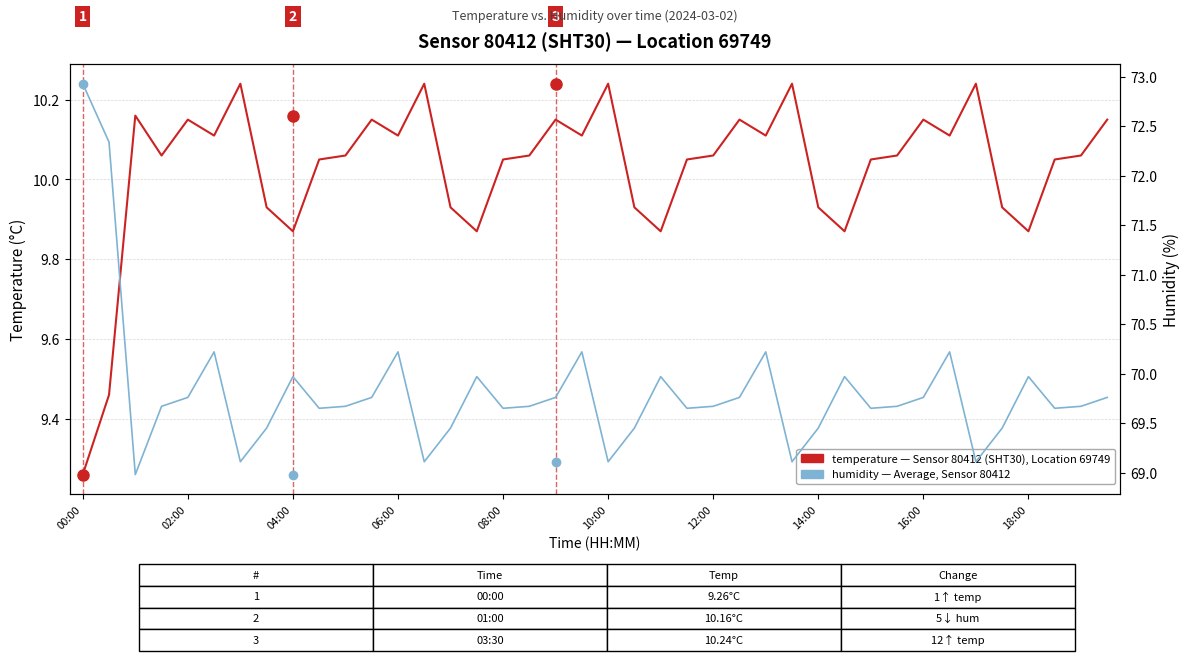

Does the chart display data point markers on the line(s)?

No